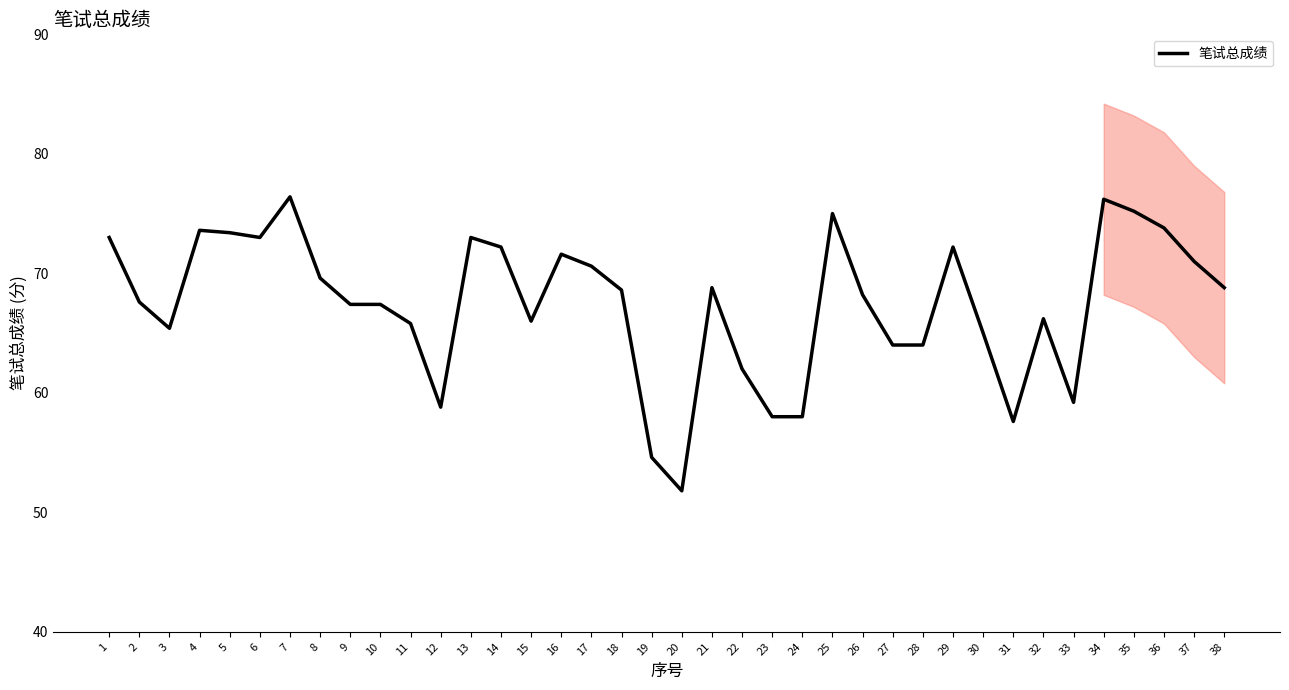

What is the maximum value shown in the chart?

76.4